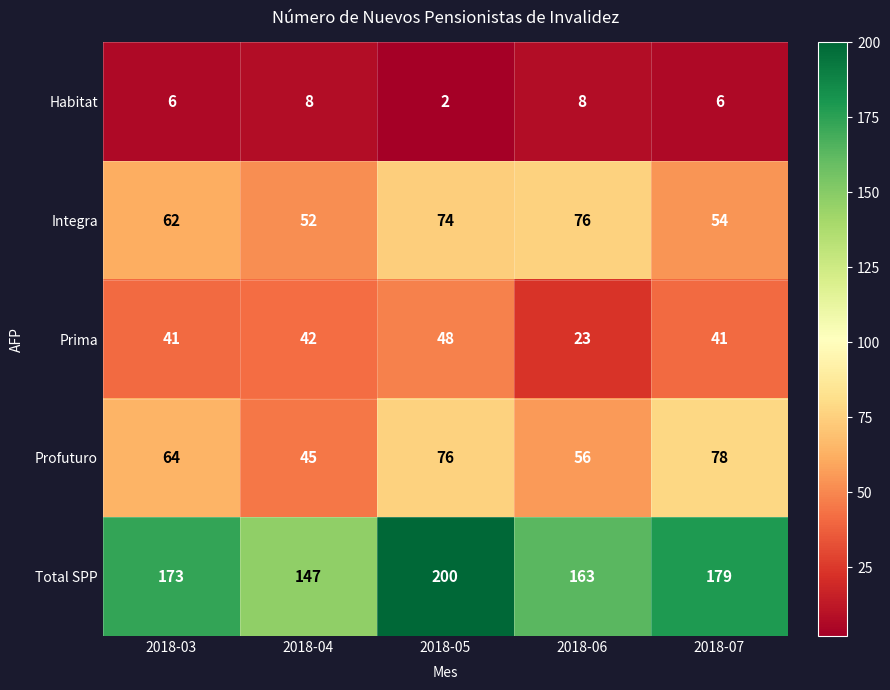

The value of Profuturo at 2018-04 is 60. True or false?

False